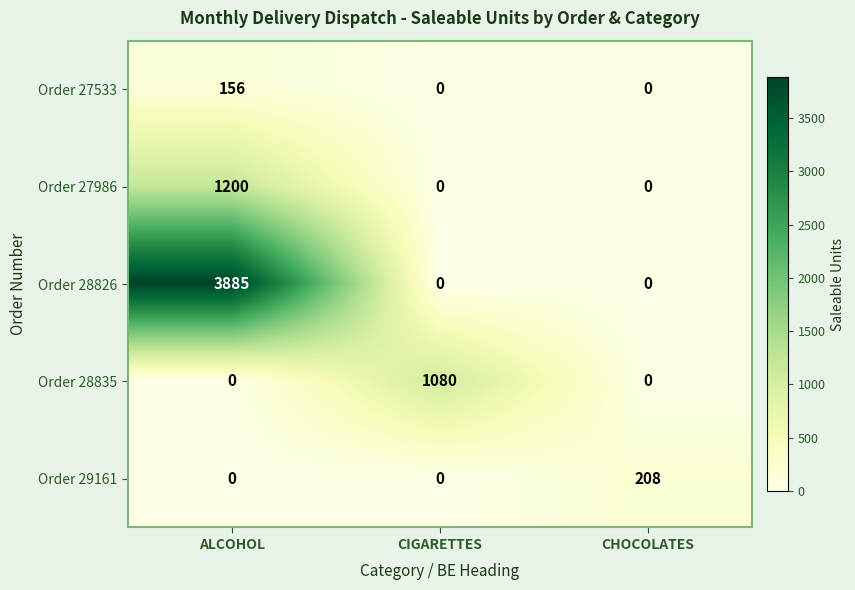

How many categories are shown in the chart?

3